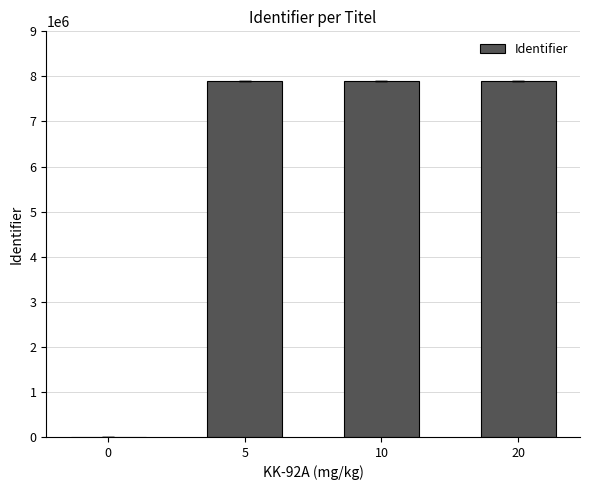

How many positive values are there?

3